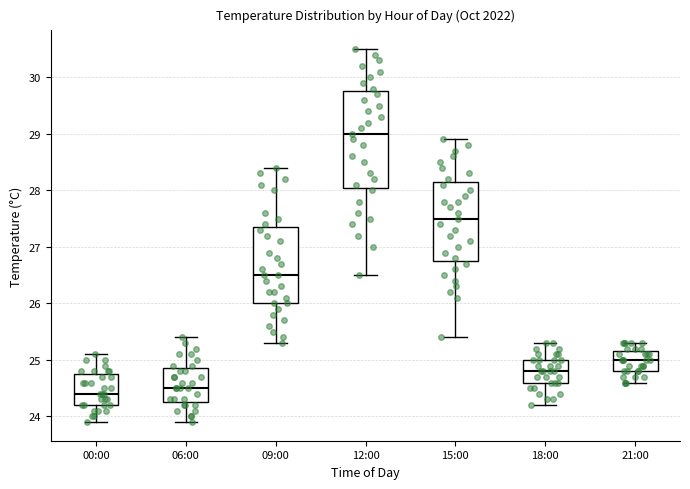

Reading left to right, transcribe this box plot: for each box, give where its median line is, the range the box spans, and where its two whiskers end, as read against the y-axis. The values are not printed on the chart, so give them approximately, as read against the axis.

00:00: median 24.4, box 24.2 to 24.8, whiskers 23.9 to 25.1
06:00: median 24.5, box 24.3 to 24.9, whiskers 23.9 to 25.4
09:00: median 26.5, box 26.0 to 27.4, whiskers 25.3 to 28.4
12:00: median 29.0, box 28.1 to 29.8, whiskers 26.5 to 30.5
15:00: median 27.5, box 26.8 to 28.2, whiskers 25.4 to 28.9
18:00: median 24.8, box 24.6 to 25.0, whiskers 24.2 to 25.3
21:00: median 25.0, box 24.8 to 25.2, whiskers 24.6 to 25.3